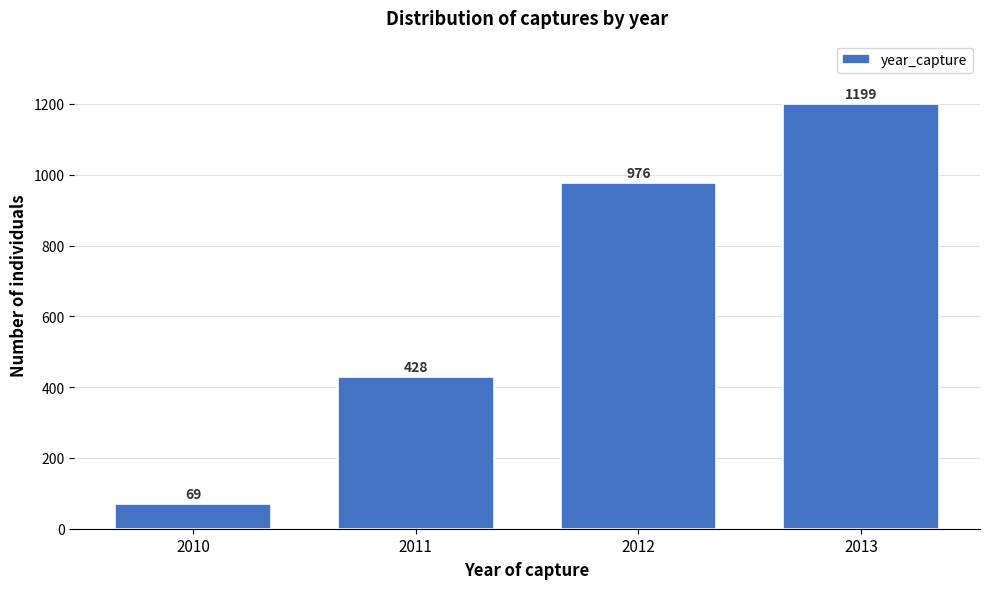

Reading right to left, extract all data points from this chart.

1199	976	428	69